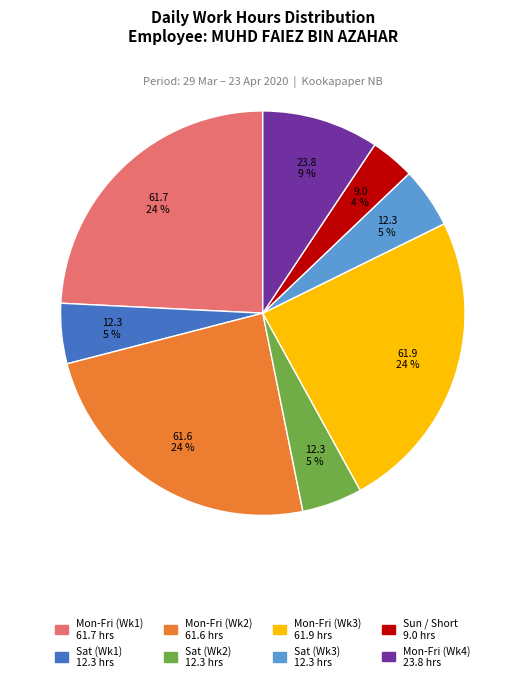

How many segments does this pie chart have?

8